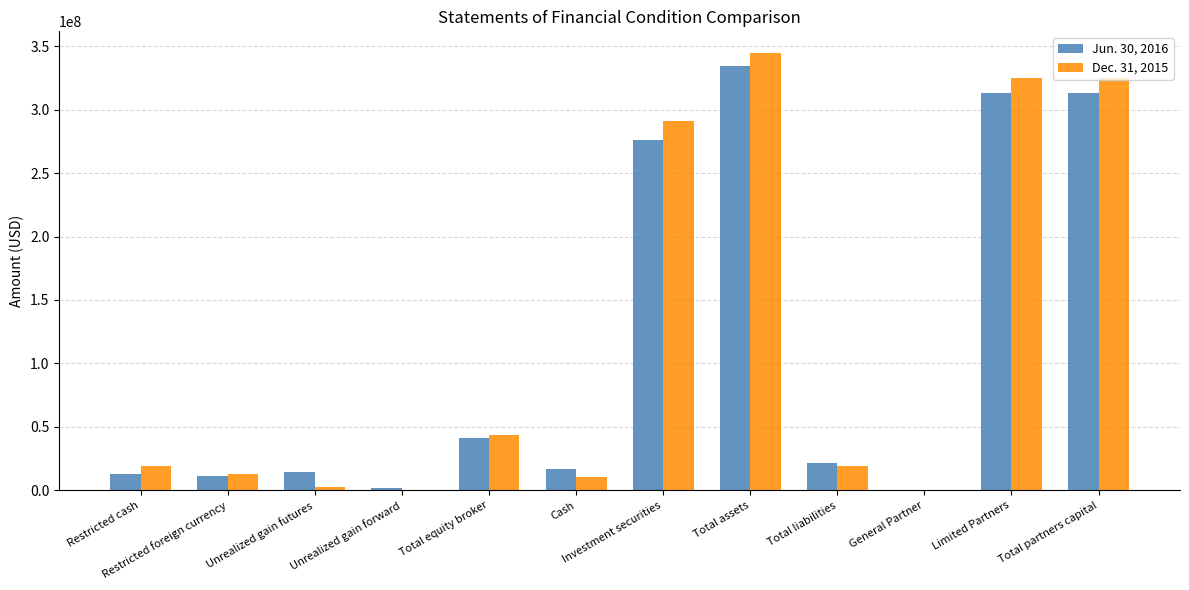

The Dec. 31, 2015 series shows 325307634 at Total partners capital. True or false?

True